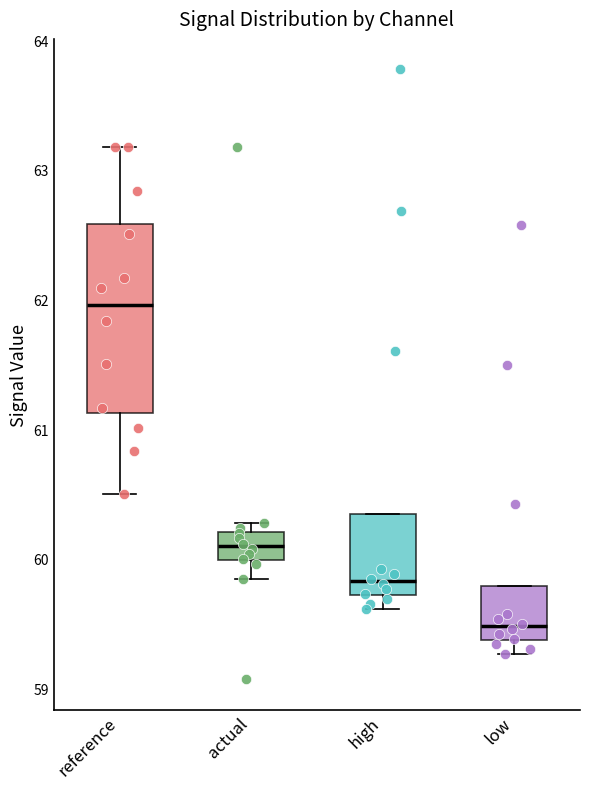

Reading left to right, read every box against the y-axis: the position of its median line, the range the box covers, and the ends of its whiskers. The values are not printed on the chart, so give them approximately, as read against the axis.

reference: median 62.0, box 61.1 to 62.6, whiskers 60.5 to 63.2
actual: median 60.1, box 60.0 to 60.2, whiskers 59.8 to 60.3
high: median 59.8, box 59.7 to 60.3, whiskers 59.6 to 60.3
low: median 59.5, box 59.4 to 59.8, whiskers 59.3 to 59.8